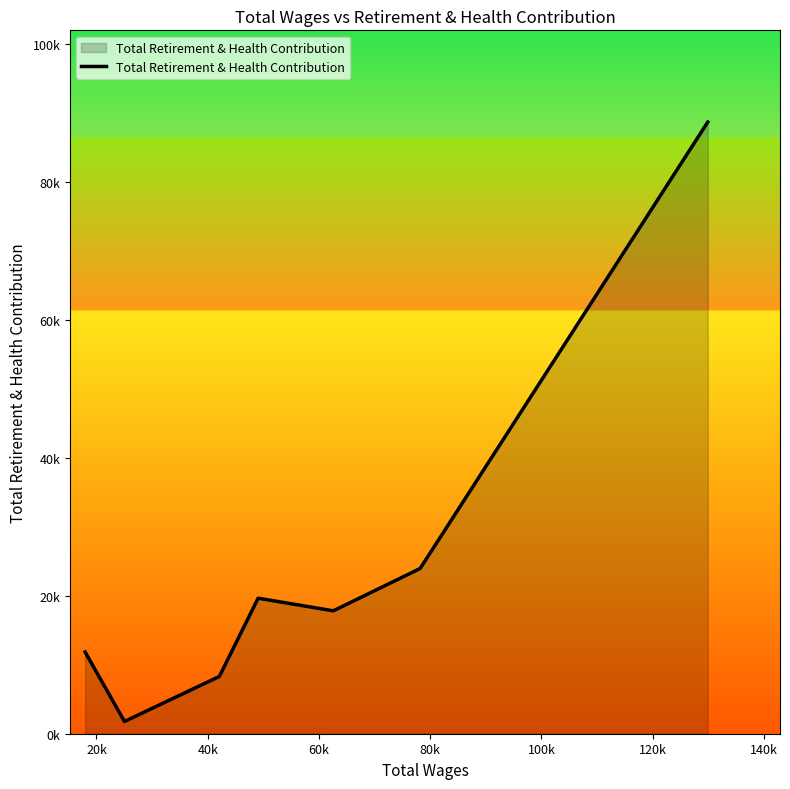

Does the chart have visible grid lines?

No